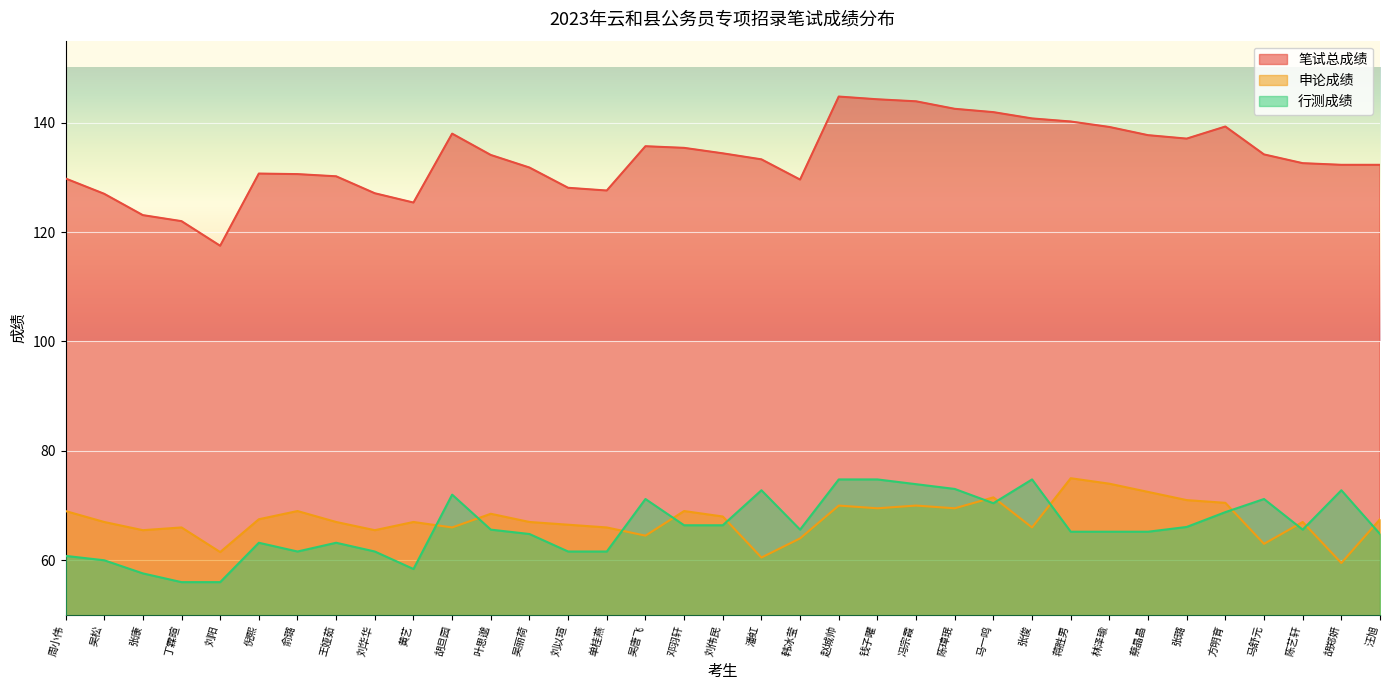

What is the greatest value displayed?

144.8